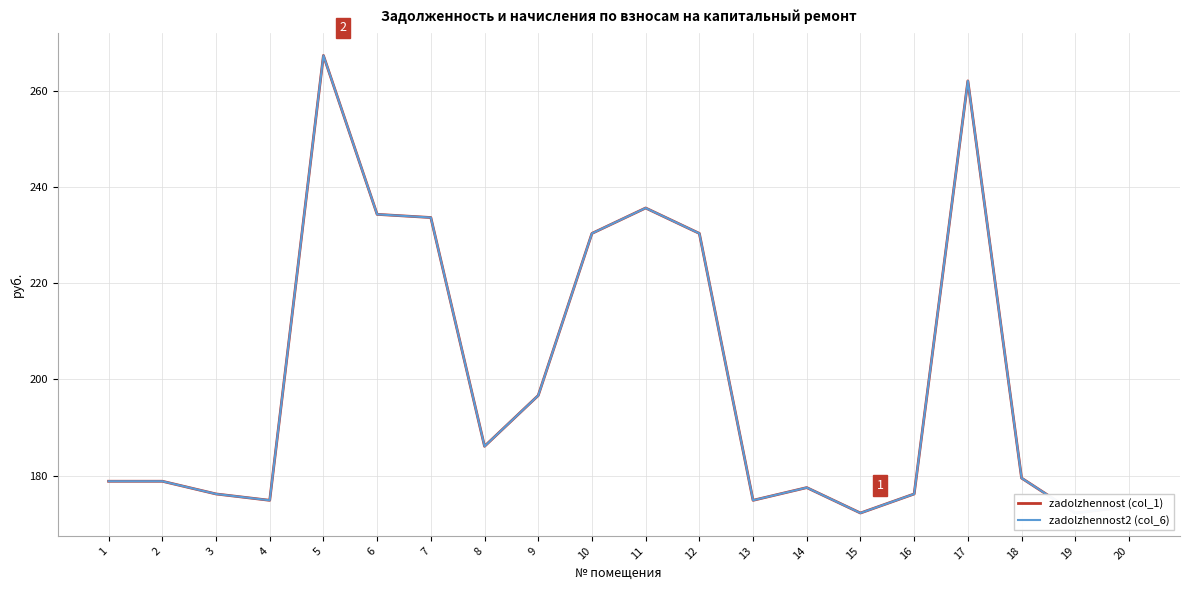

How many lines are shown in the chart?

2